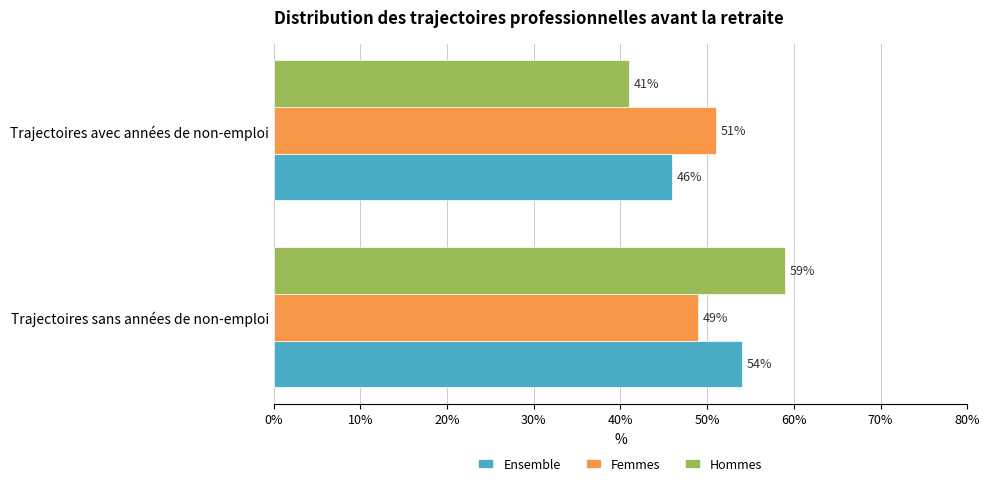

What is the minimum value shown in the chart?

41